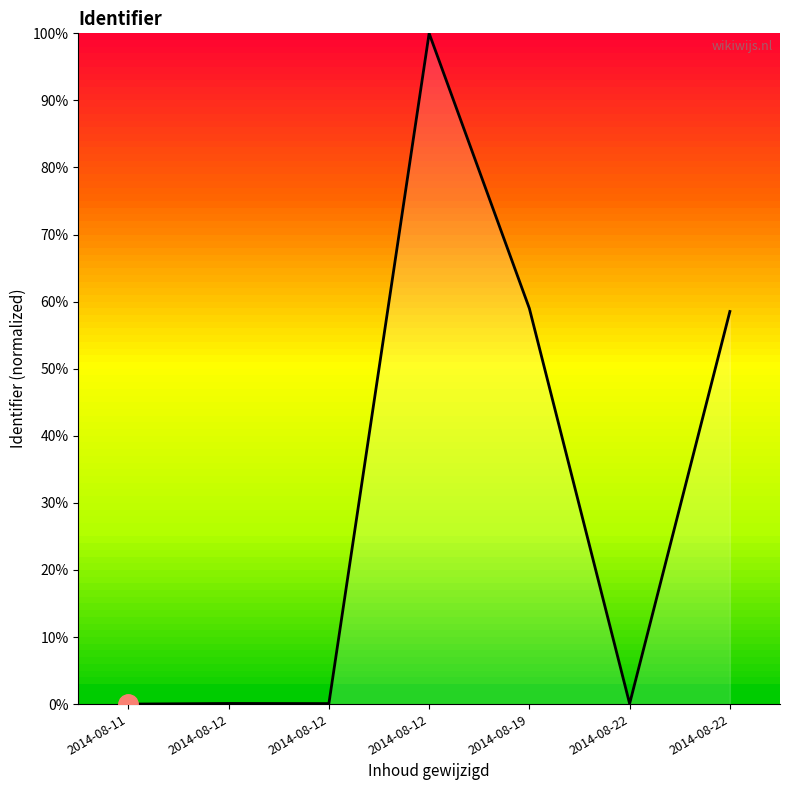

How many lines are shown in the chart?

1